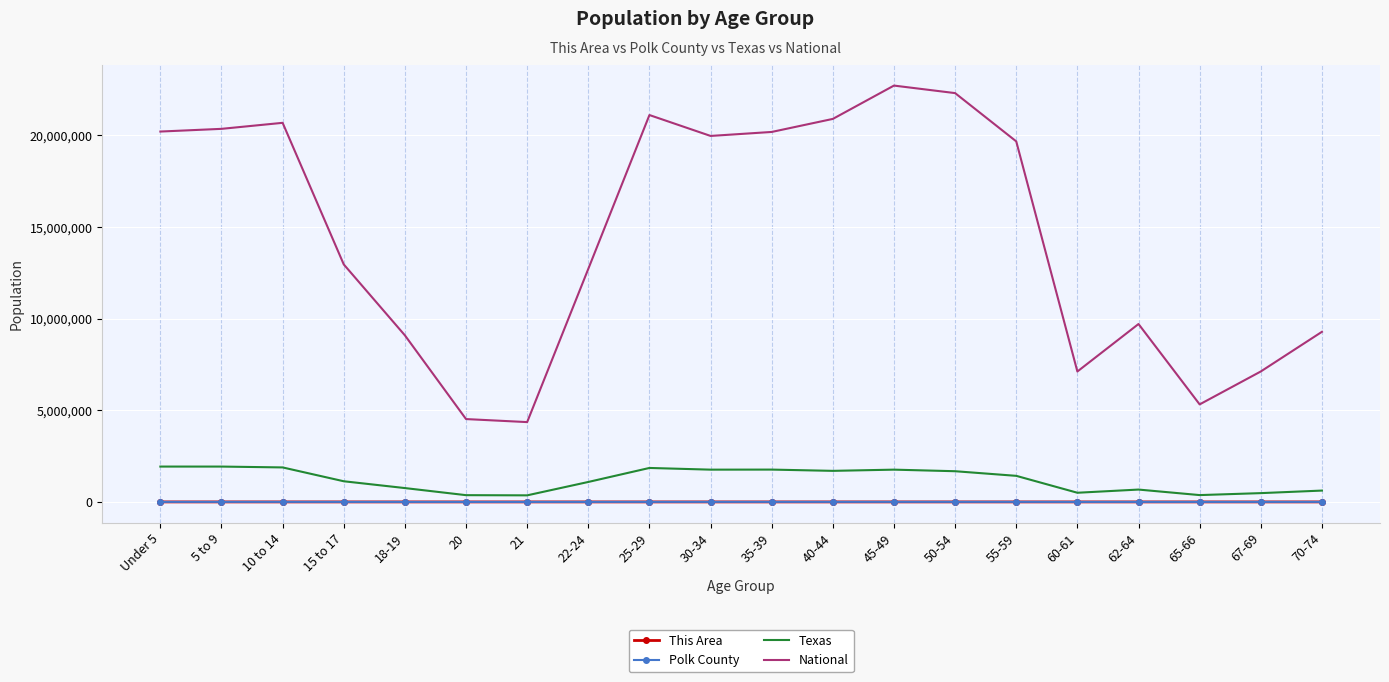

Read the Polk County value at 20, to the nearest 50.

450